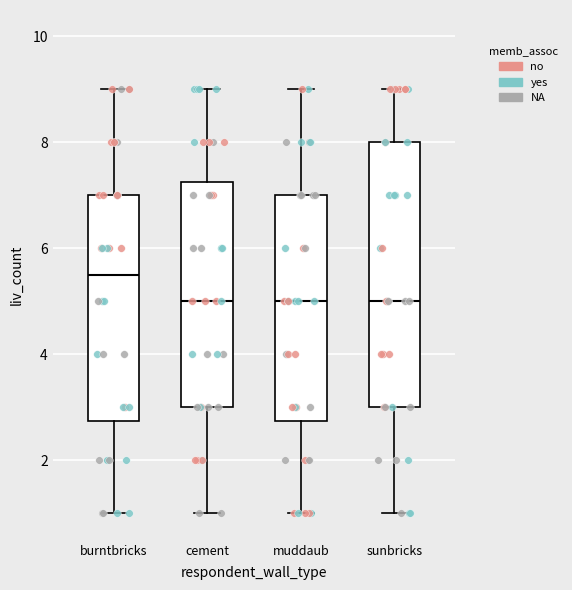

Where is the lower edge of the box for burntbricks on the y-axis? The values are not printed on the chart, so give them approximately, as read against the axis.

2.8